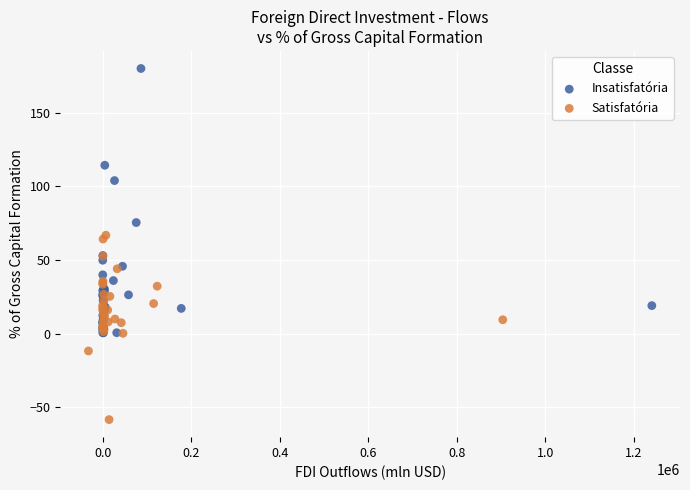

Which series has the largest Y range (max minus min)?

Insatisfatória